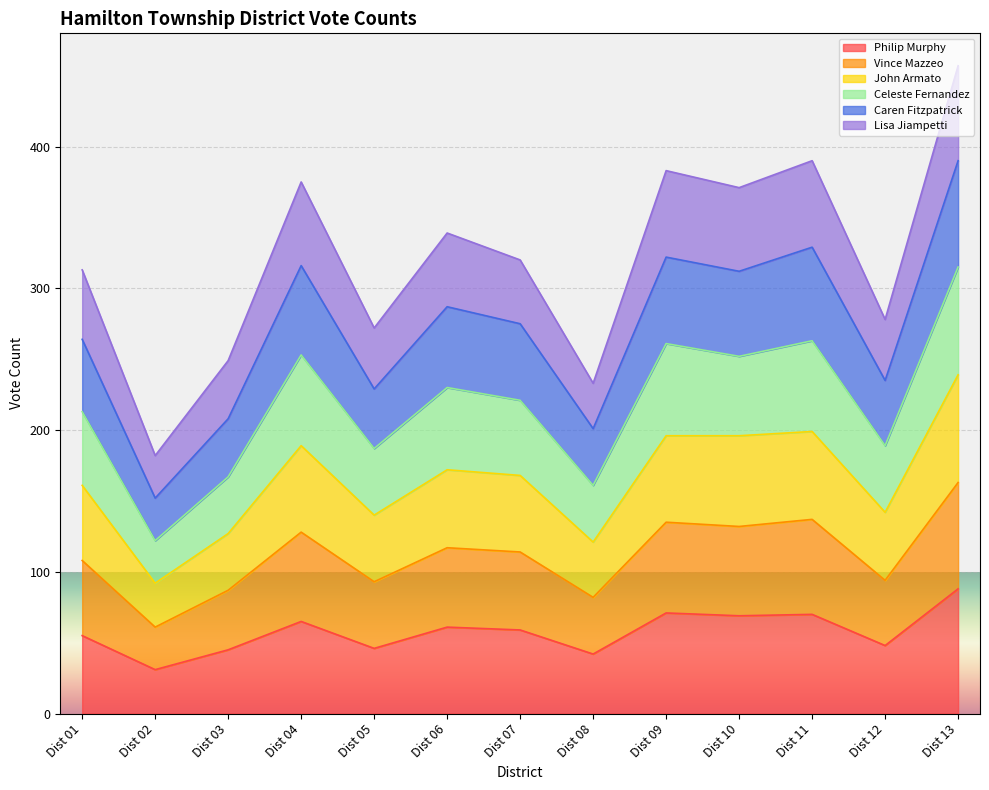

At which label does Philip Murphy reach its peak?

Dist 13